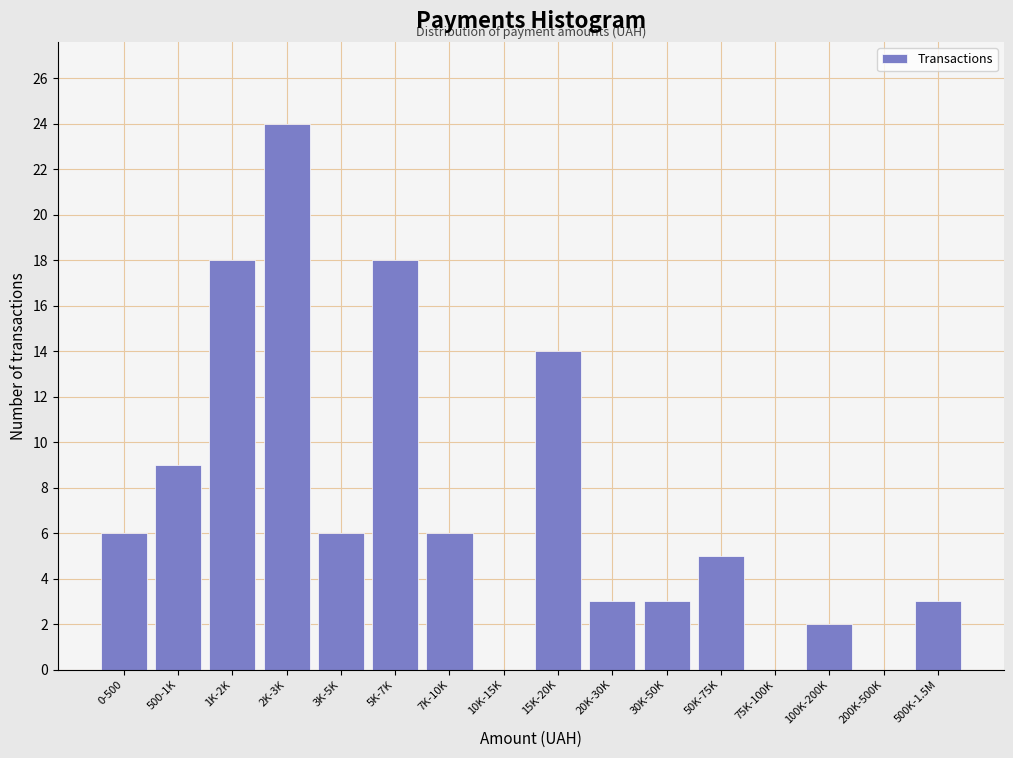

Reading left to right, list all the values displayed in this chart.

0-500=6	500-1K=9	1K-2K=18	2K-3K=24	3K-5K=6	5K-7K=18	7K-10K=6	10K-15K=0	15K-20K=14	20K-30K=3	30K-50K=3	50K-75K=5	75K-100K=0	100K-200K=2	200K-500K=0	500K-1.5M=3